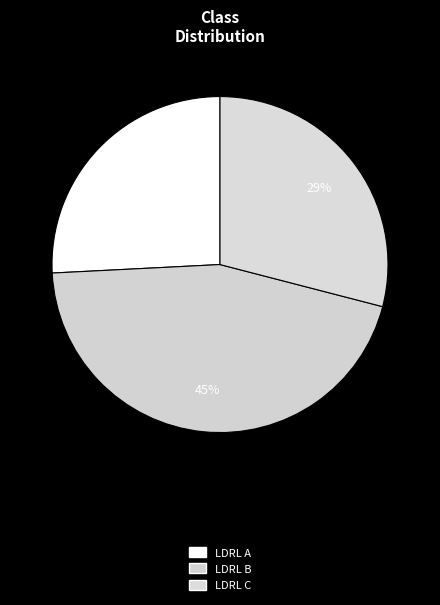

Does any single category account for the majority?

No